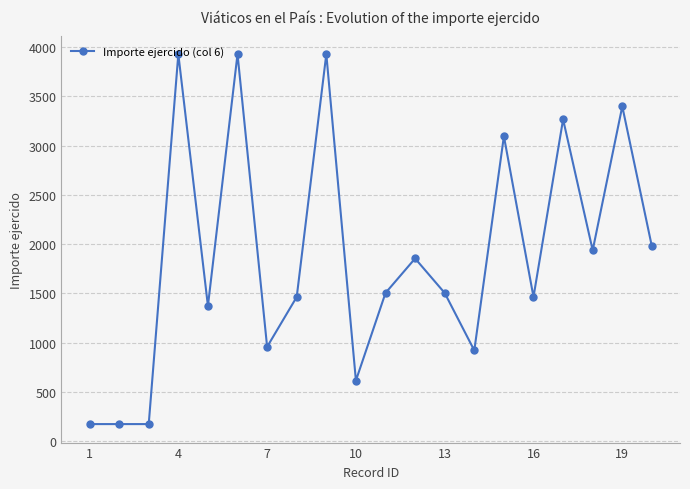

What is the value of the 5th point from the left?

1372.5